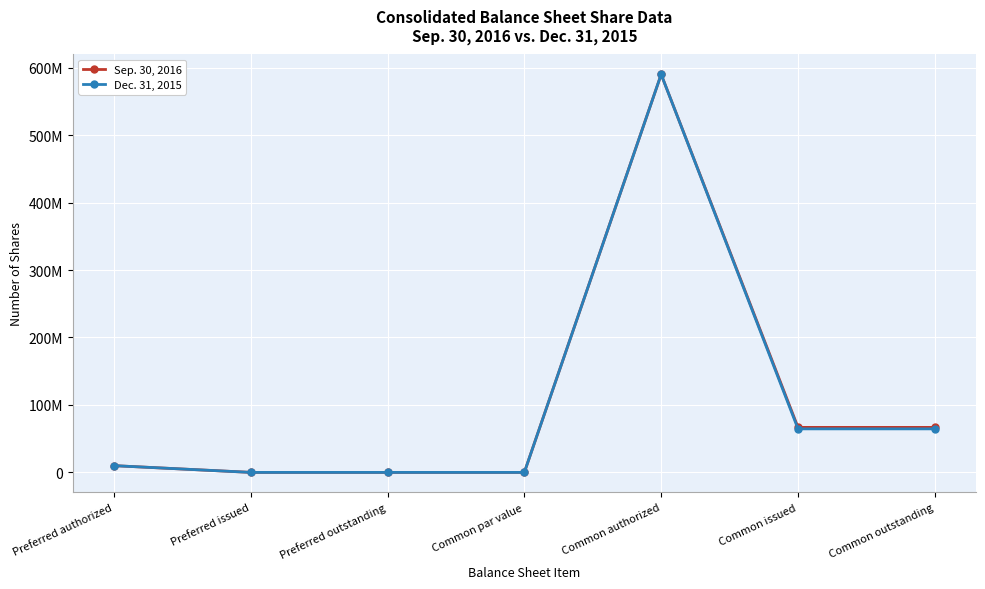

Is it true that Sep. 30, 2016 equals 246456619 at Common par value?

False